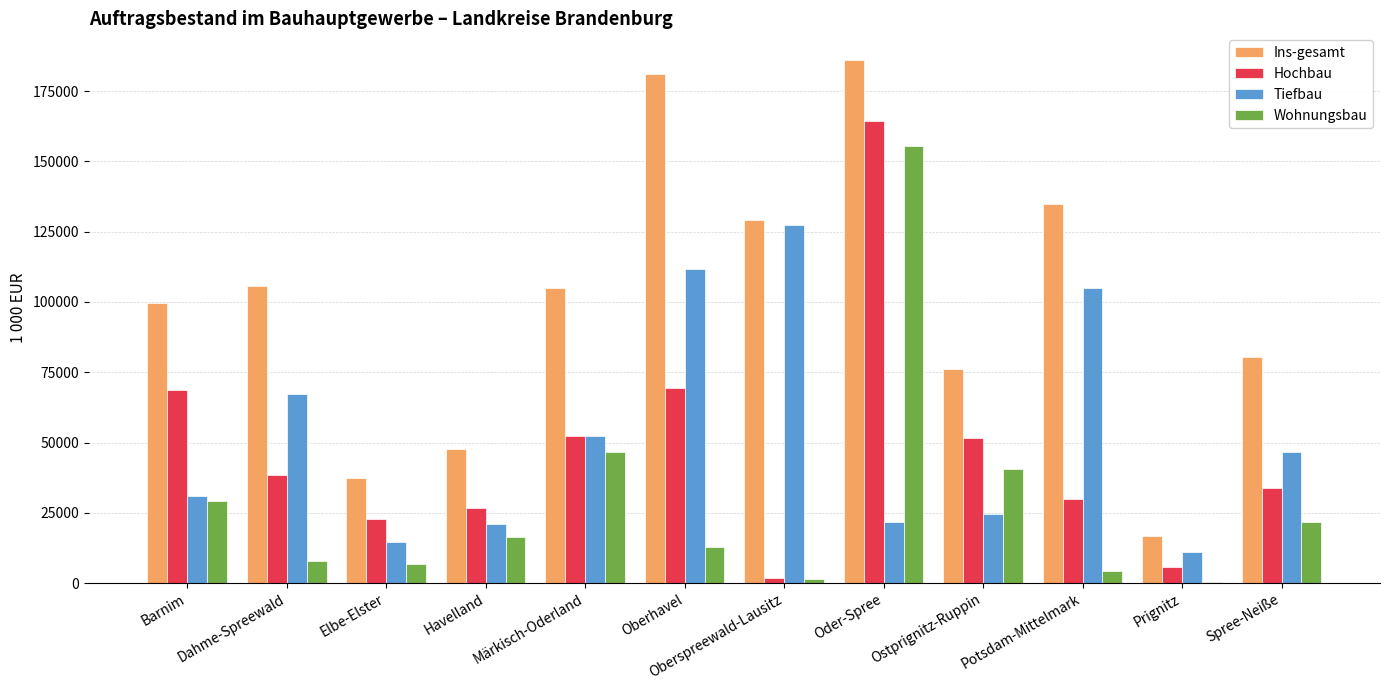

Which category has the highest value across all series?

Oder-Spree